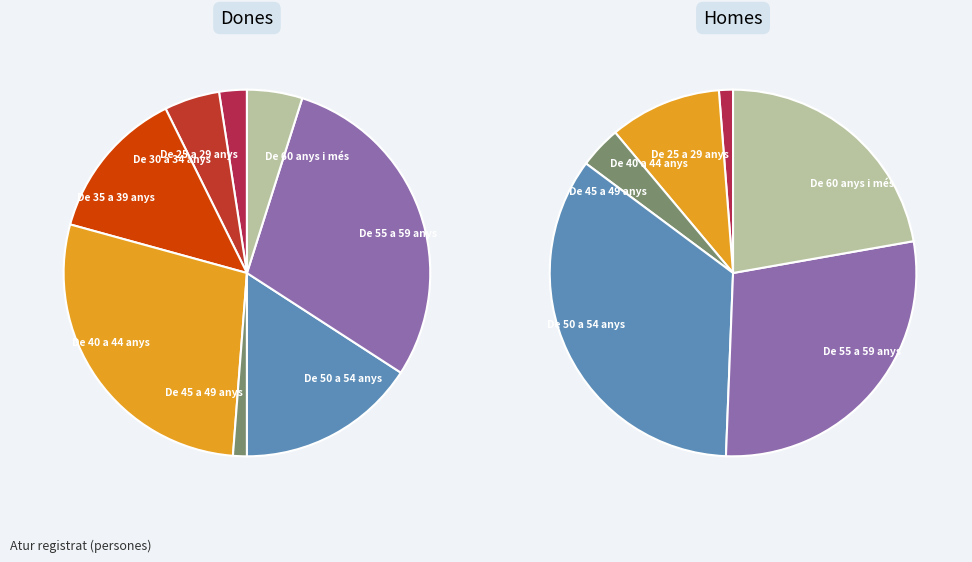

Between De 55 a 59 anys and De 50 a 54 anys, which is larger?

De 55 a 59 anys